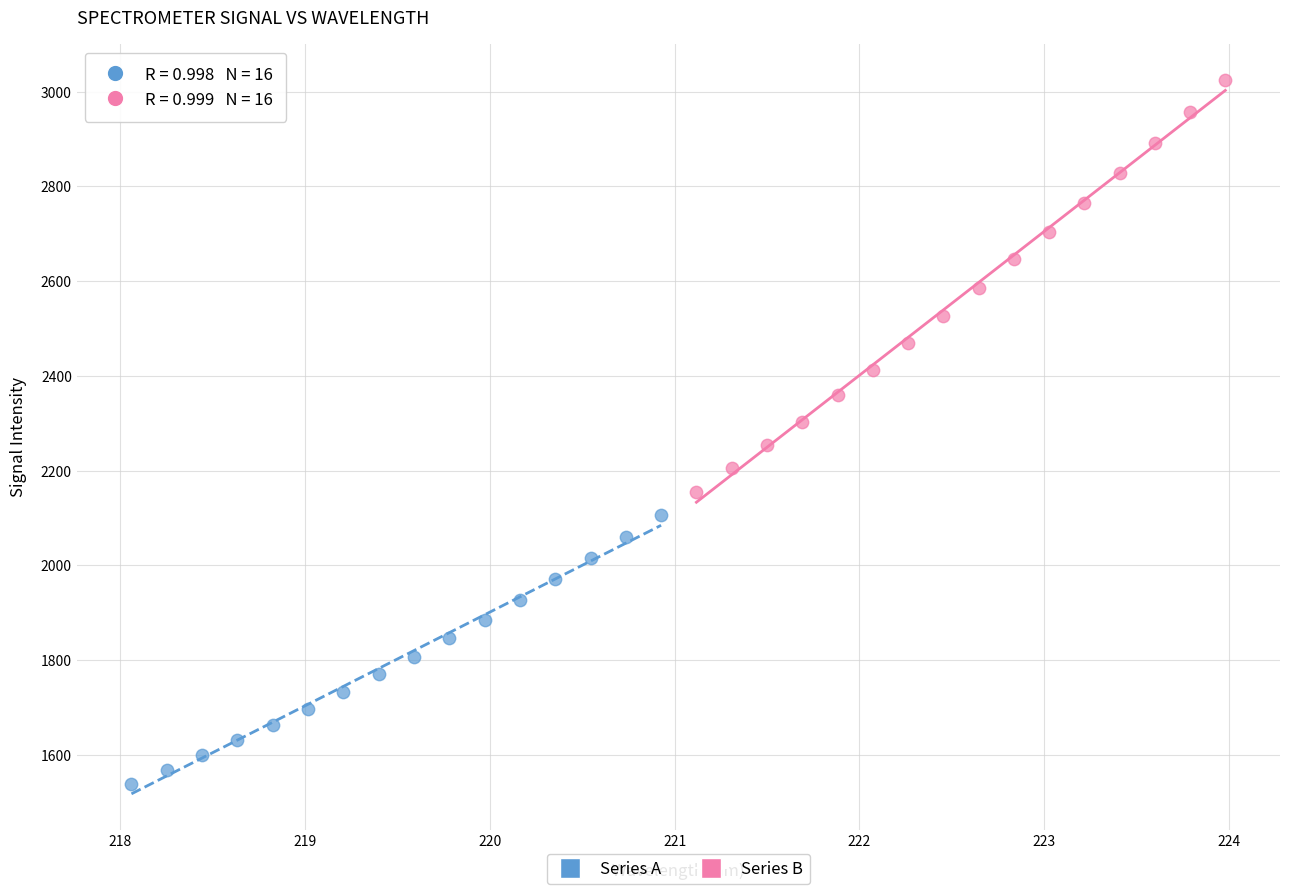

Which series has the widest spread of Y values?

Series B